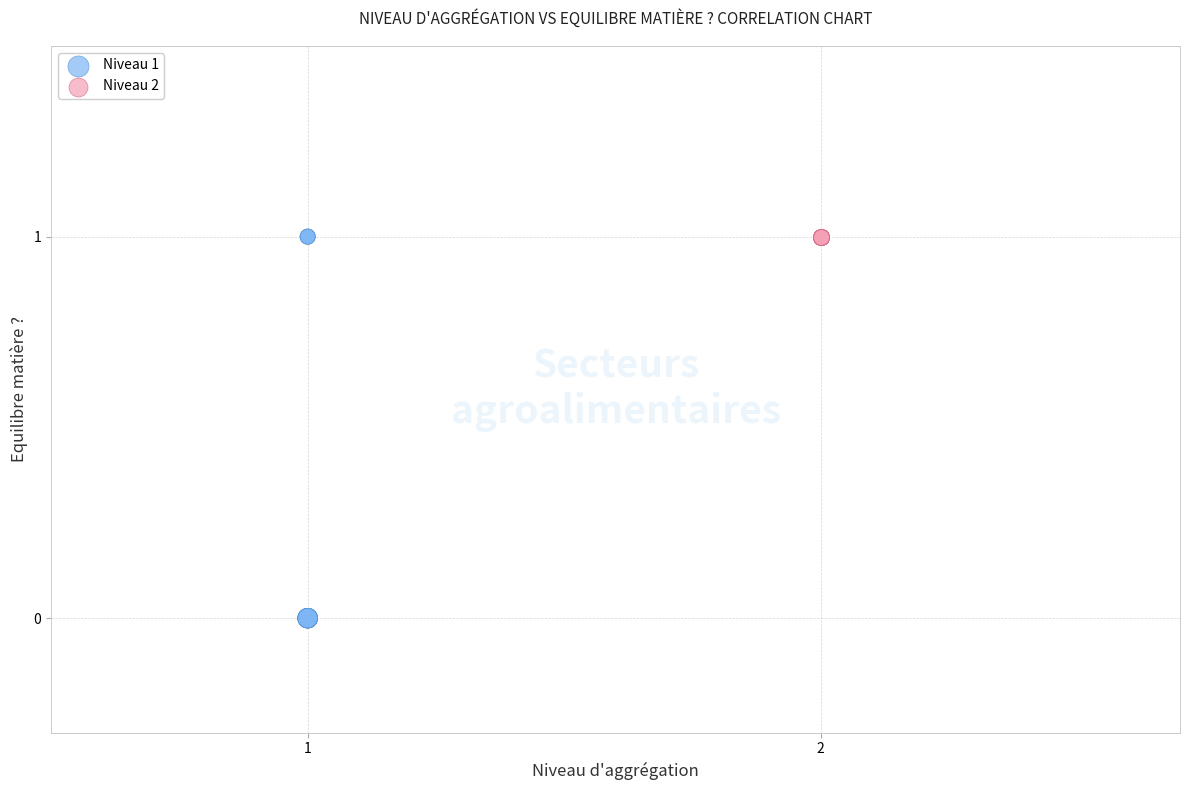

Which series contains the lowest Y value?

Niveau 1